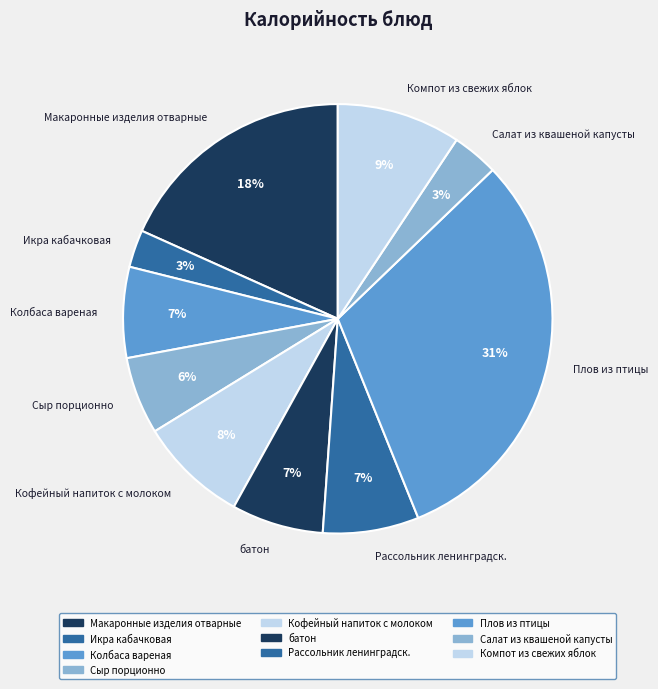

Between батон and Сыр порционно, which is larger?

батон